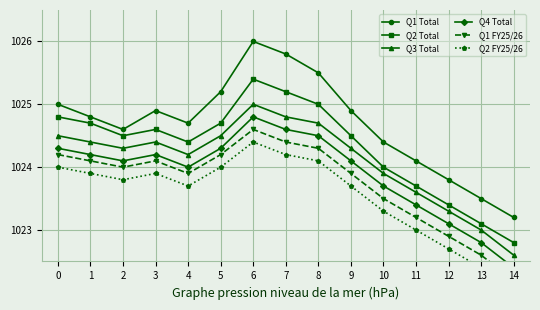

What is the total value across all series at 11?

6141.0